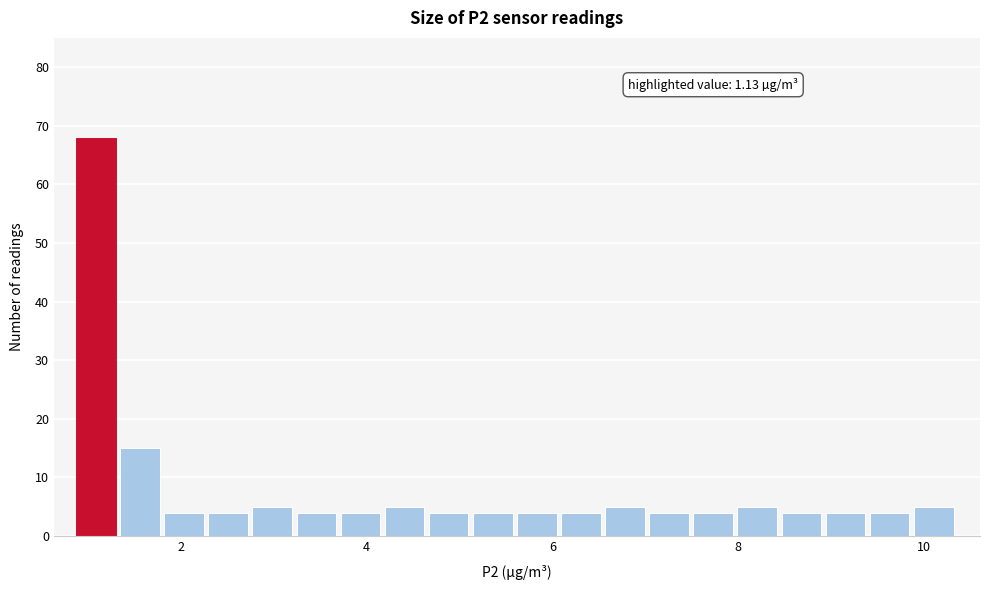

Around what value on the x-axis is the tallest bar? Give the approximate position of its centre, as read against the axis.

1.0